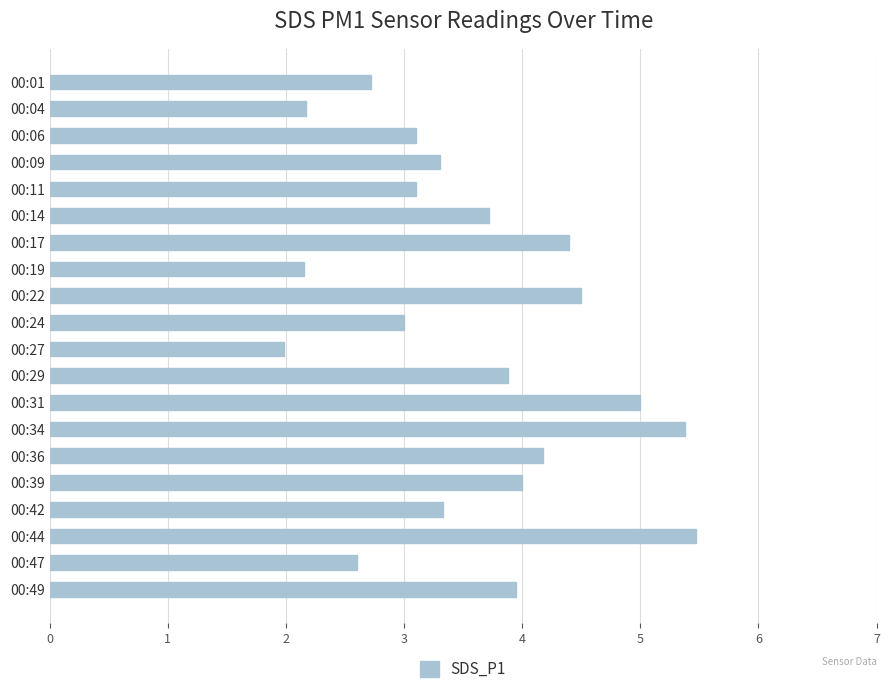

The value at 00:31 is 5.0. True or false?

True